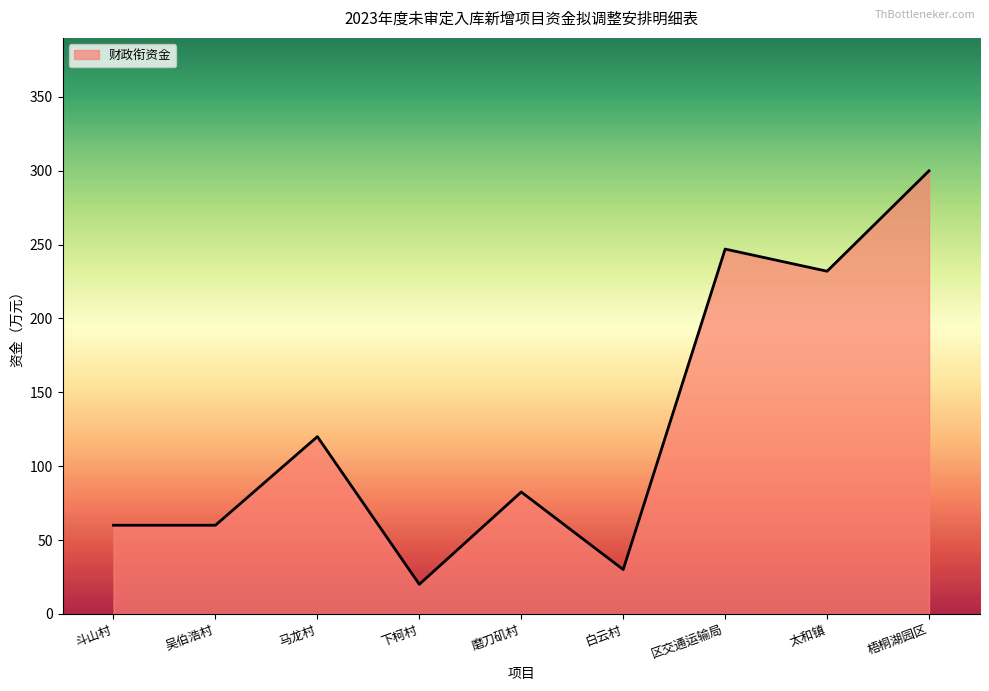

What is the maximum value shown in the chart?

300.0